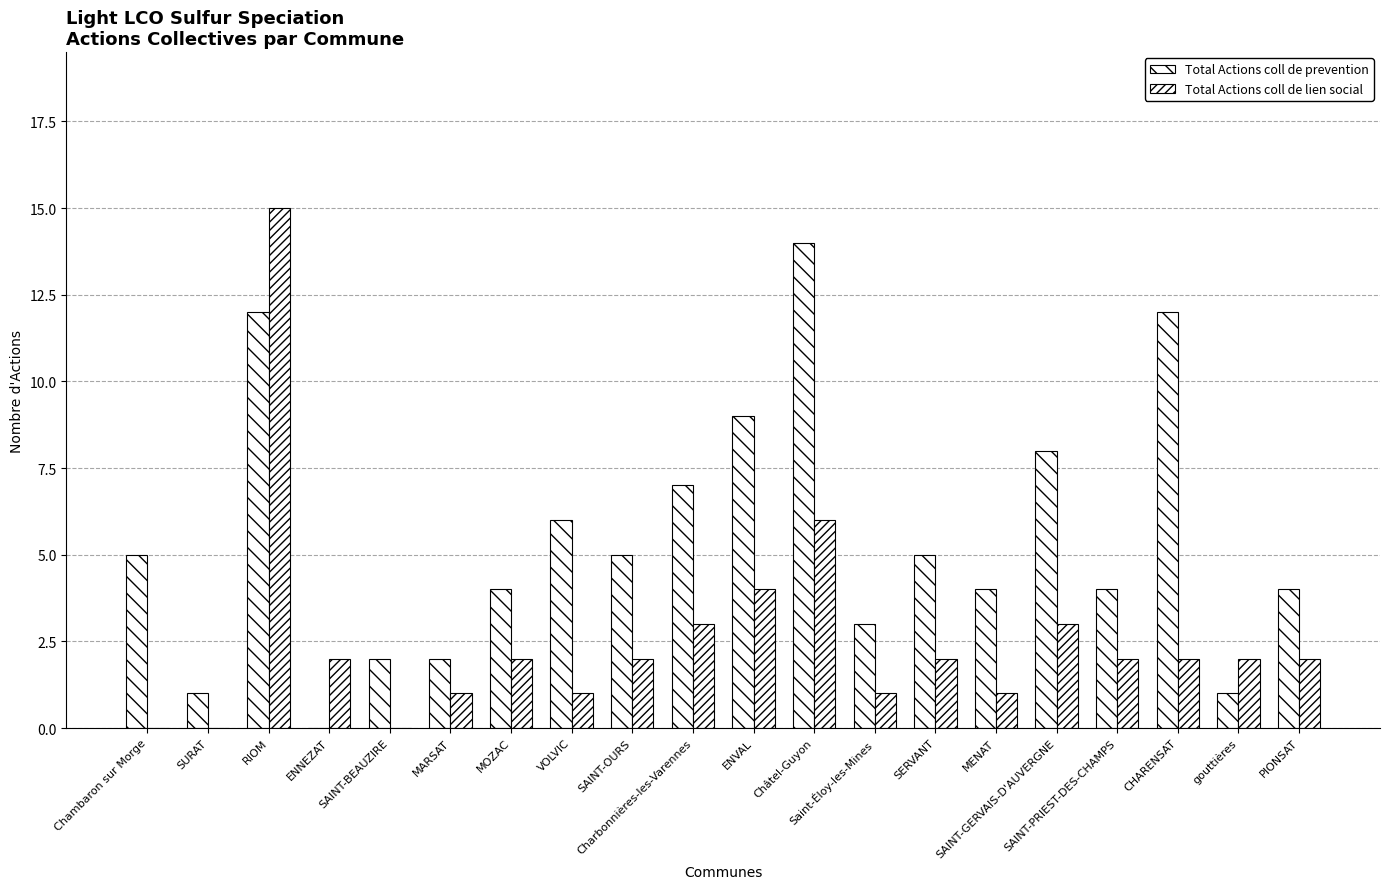

How many categories are shown in the chart?

20